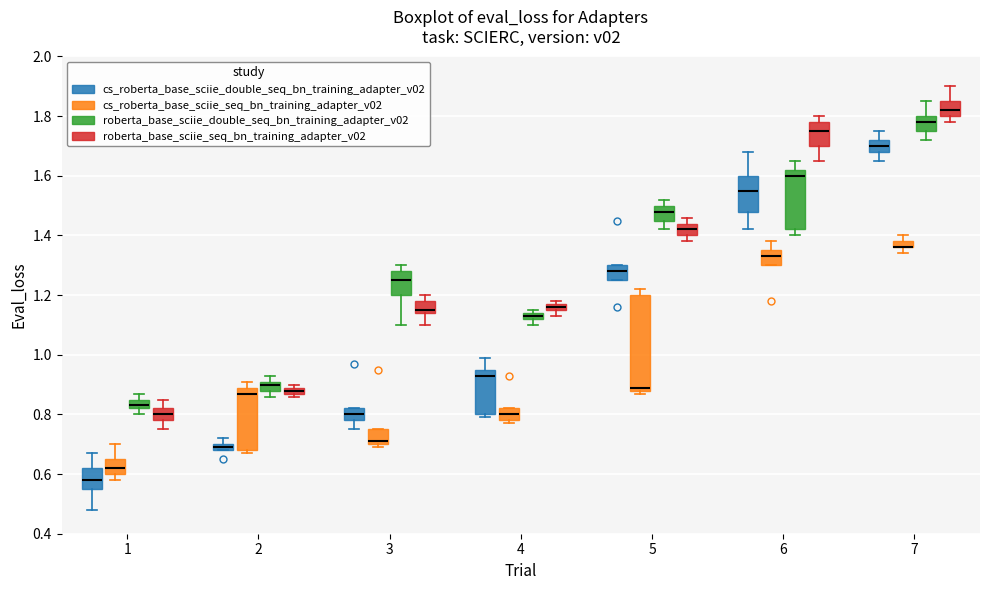

Where is the upper edge of the box for 5 (cs_roberta_base_sciie_double_seq_bn_training_adapter_v02) on the y-axis? The values are not printed on the chart, so give them approximately, as read against the axis.

1.30